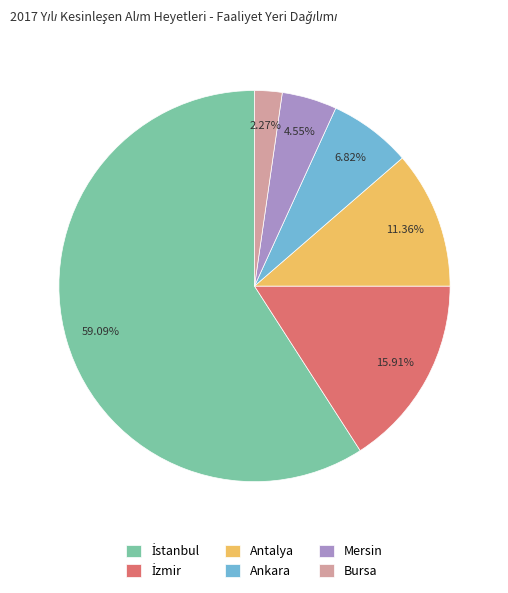

Which has a higher value, Bursa or Ankara?

Ankara